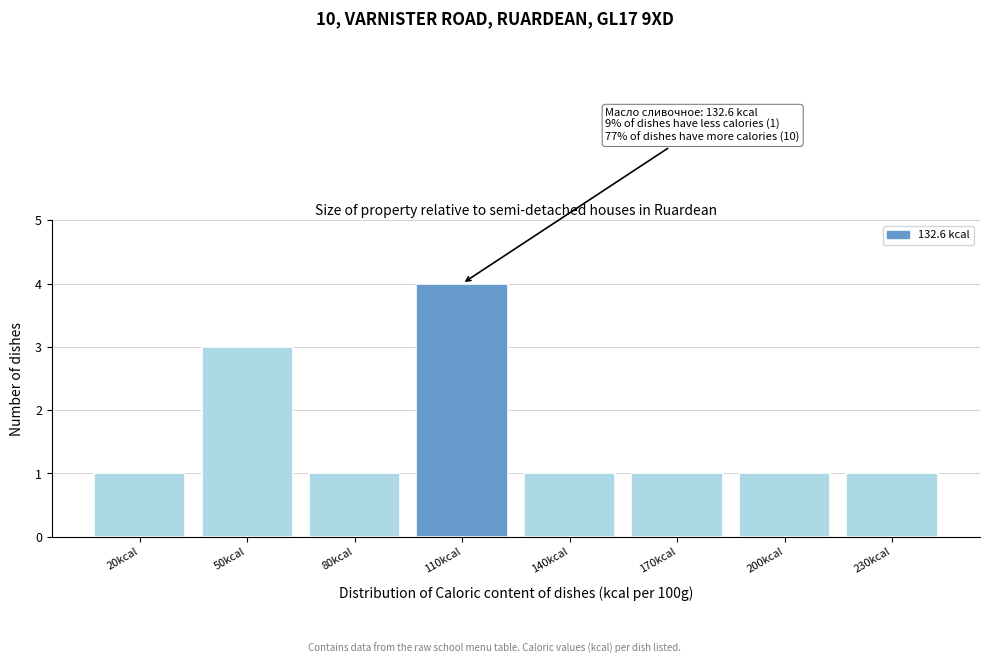

Reading left to right, list all the values displayed in this chart.

20kcal=1	50kcal=3	80kcal=1	110kcal=4	140kcal=1	170kcal=1	200kcal=1	230kcal=1